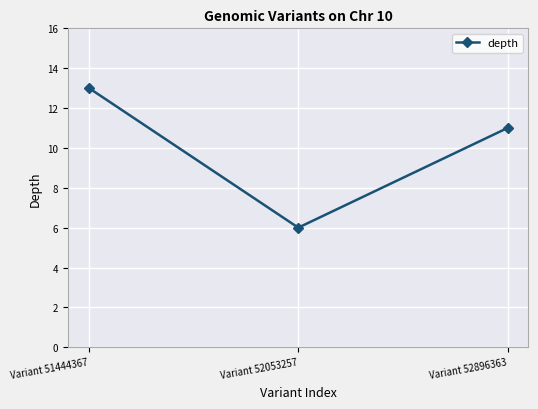

Does the chart display data point markers on the line(s)?

Yes